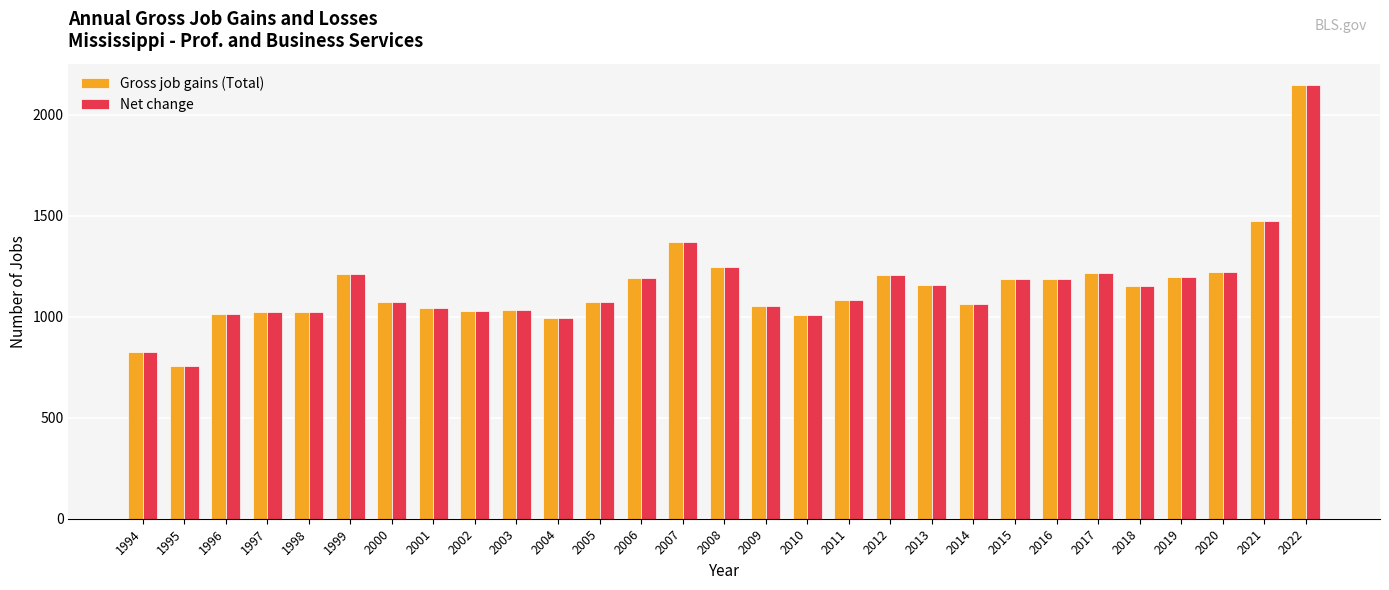

What is the difference between the maximum and minimum values in the Gross job gains (Total) series?

1391